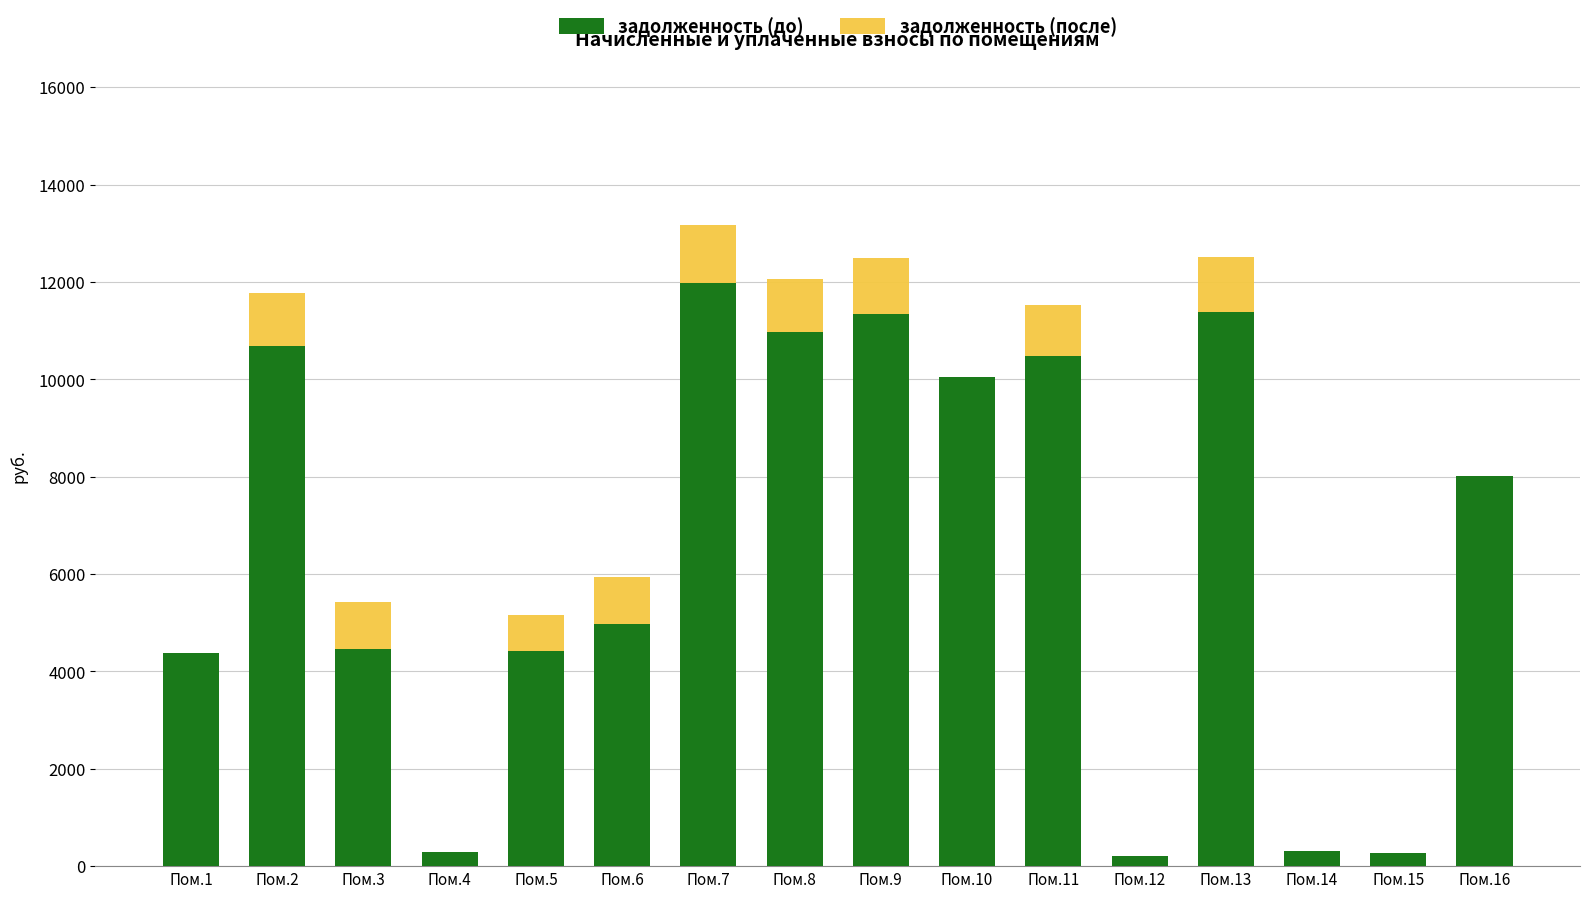

At how many categories does at least one series exceed 12173?

3